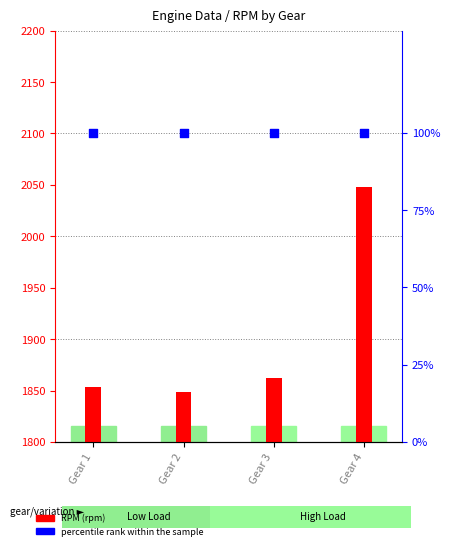

Which series contains the highest Y value?

RPM (rpm)